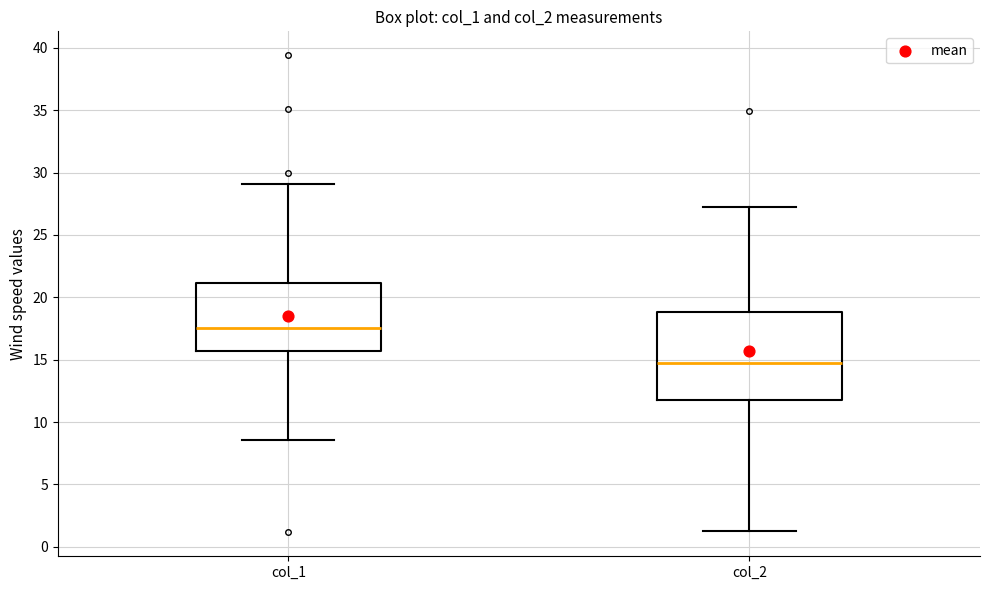

Which box has the lowest median line?

col_2